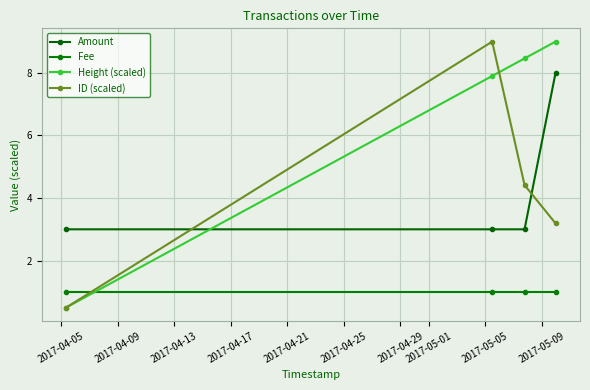

Where is Amount nearest to the value 5?

2017-04-05